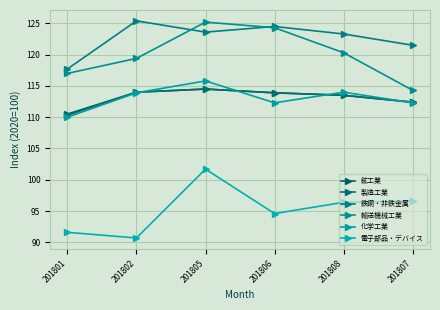

What is the approximate value of 化学工業 at 201806?

112.3